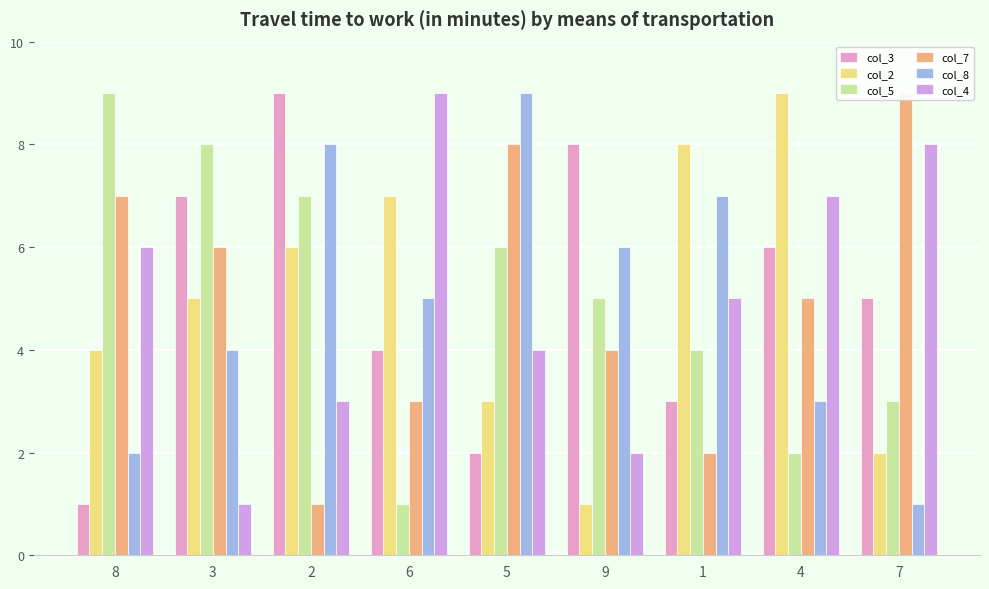

Count the col_5 values in the range 3 to 7.

5